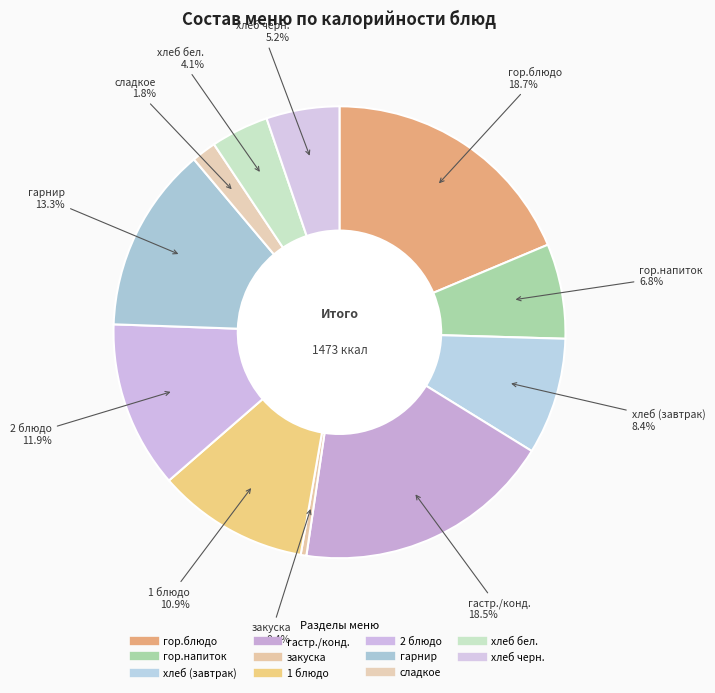

Is it true that закуска is 0% of the pie?

True